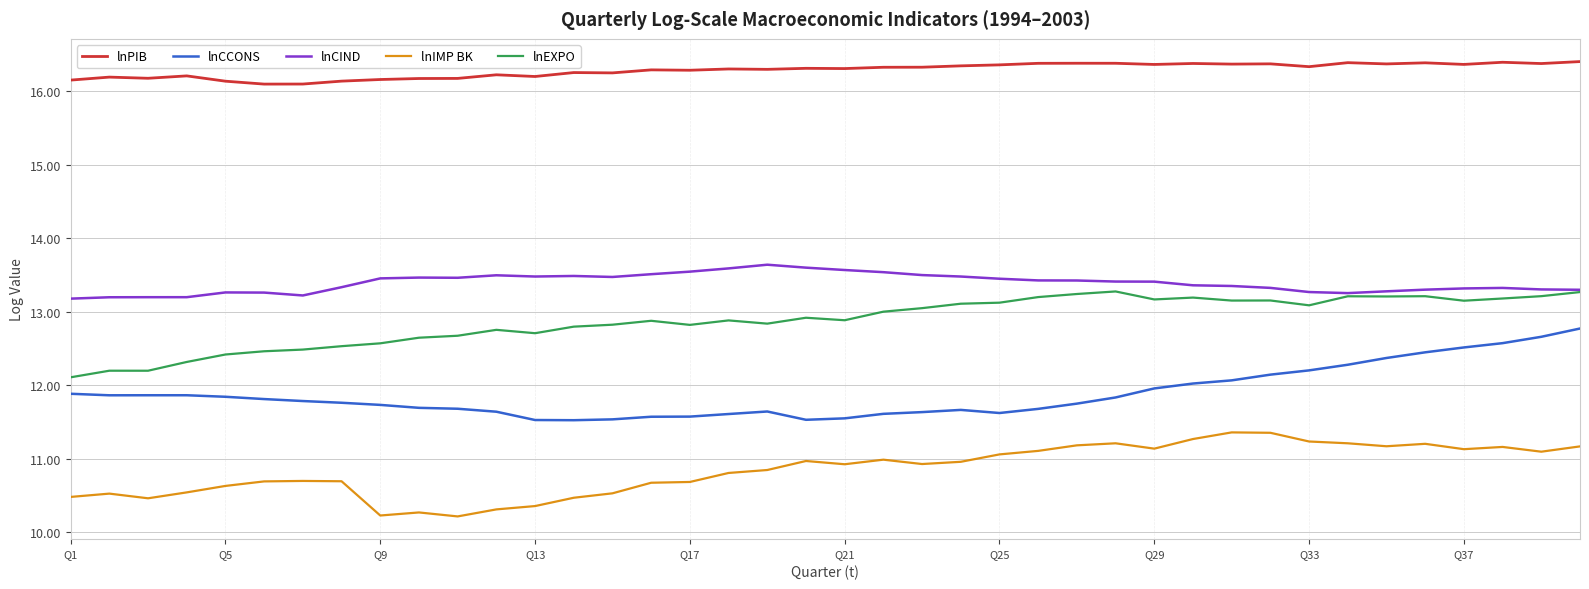

Which series has the largest range (max minus min)?

lnCCONS